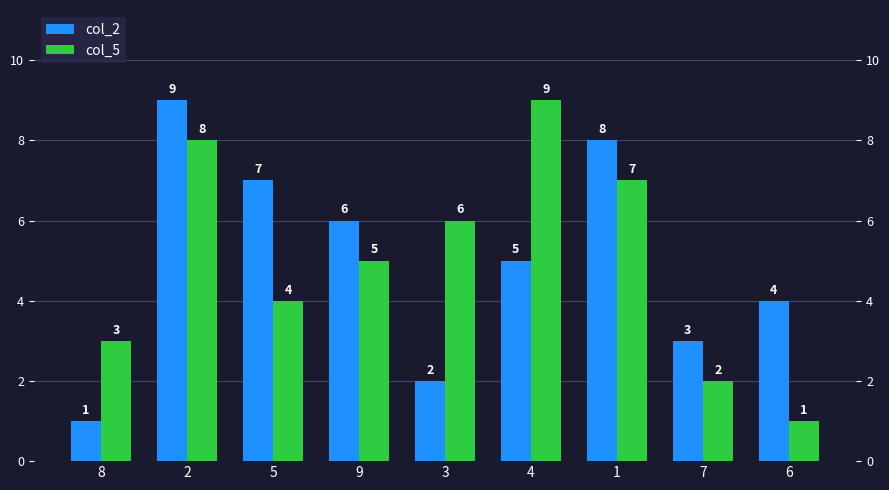

Which category has the highest value across all series?

2